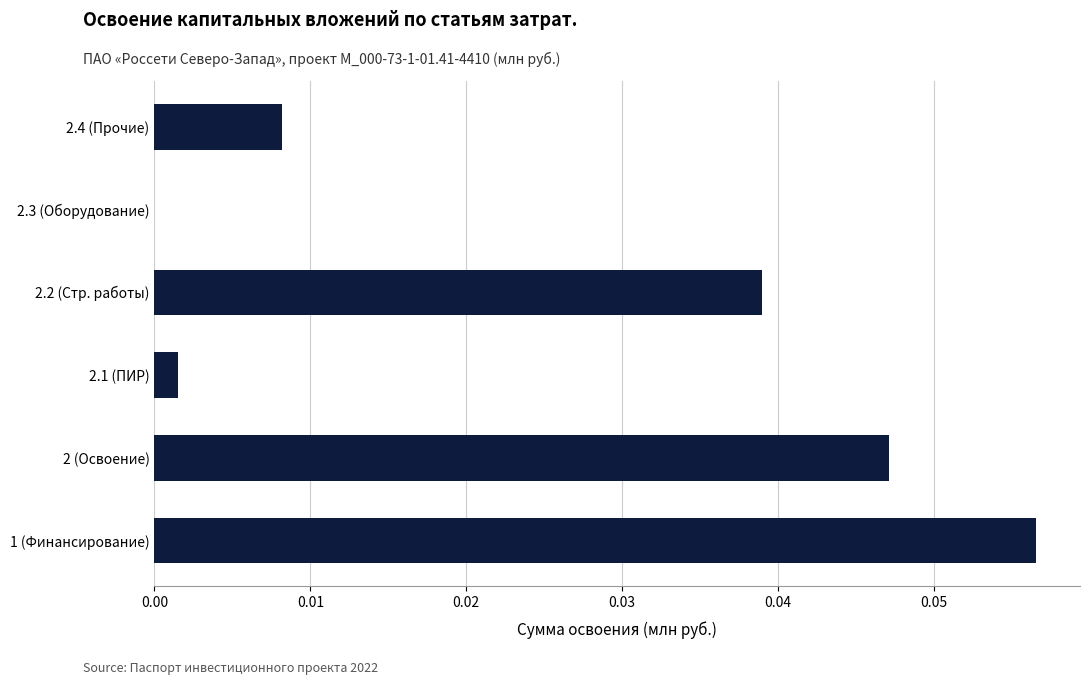

Is it true that the value at 2.2 (Стр. работы) is 0.1?

False